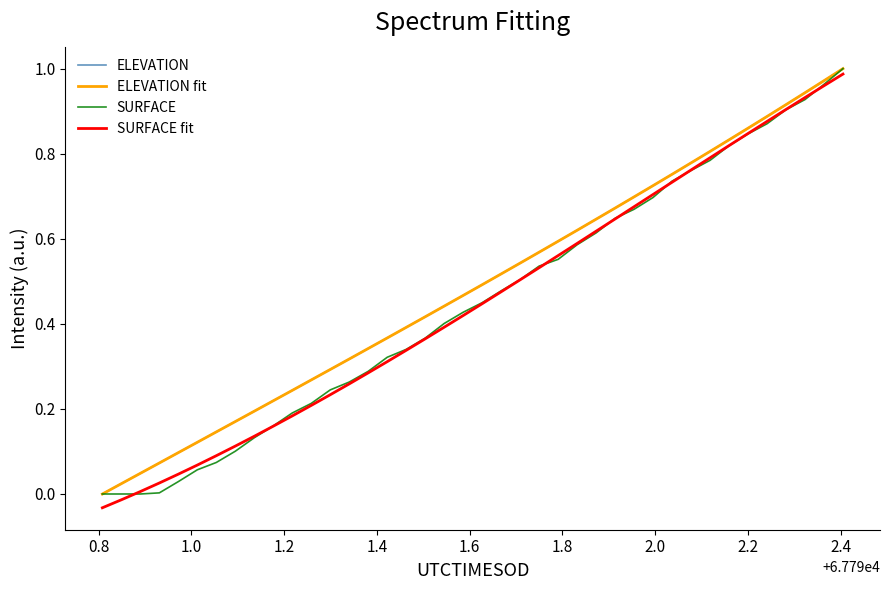

What are all the series names shown in the legend?

ELEVATION, ELEVATION fit, SURFACE, SURFACE fit